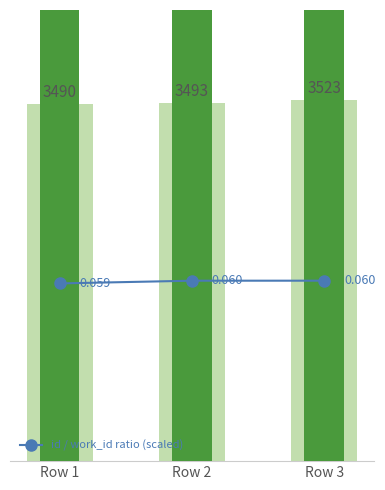

List the labels in order of work_id value, smallest first.

Row 1, Row 2, Row 3